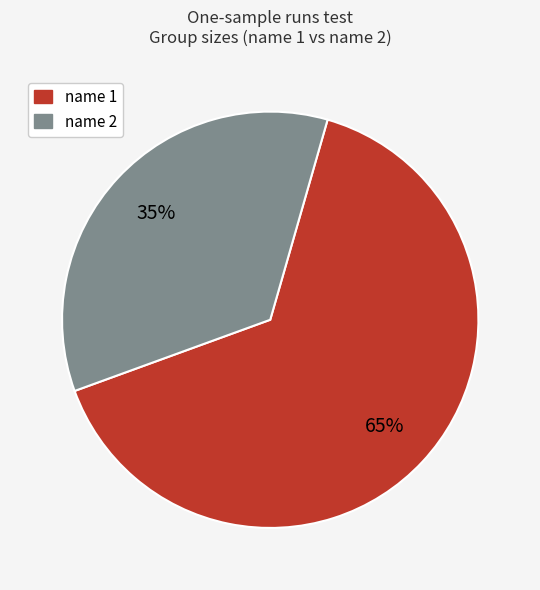

To the nearest percent, what is the difference between the largest and smallest slice percentages?

30%